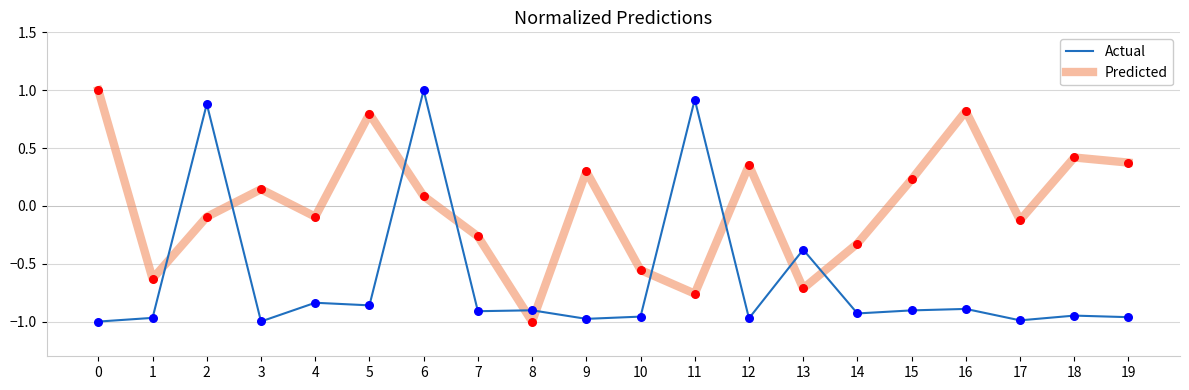

What are all the series names shown in the legend?

Actual, Predicted